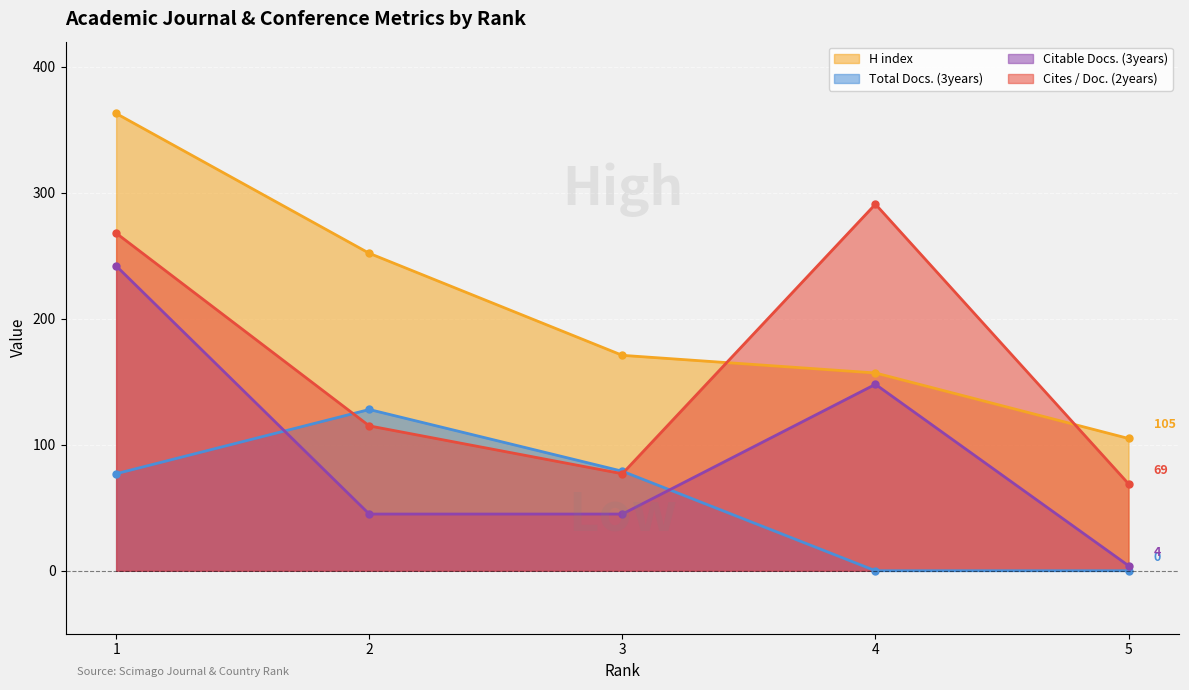

Which series has the largest total across all categories?

H index